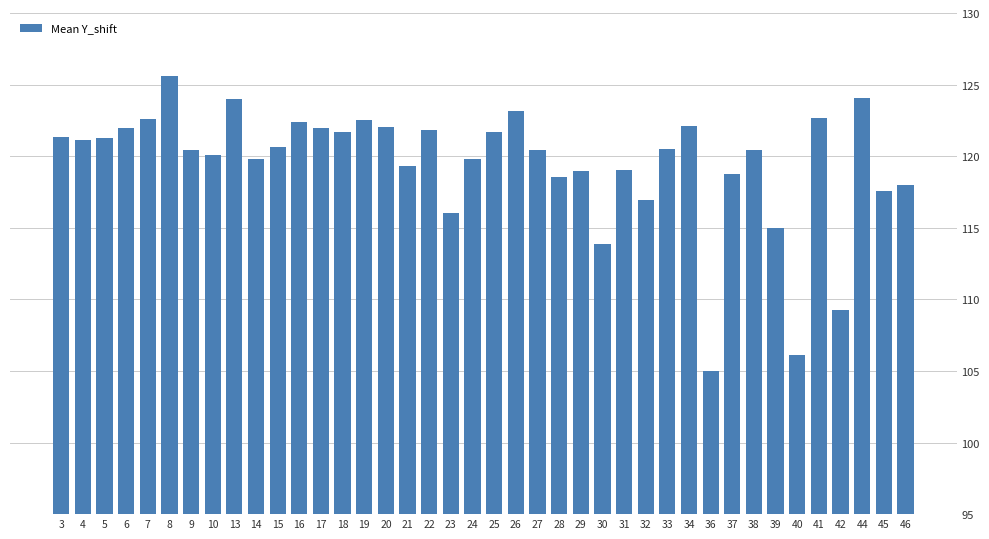

What is the minimum value shown in the chart?

105.0